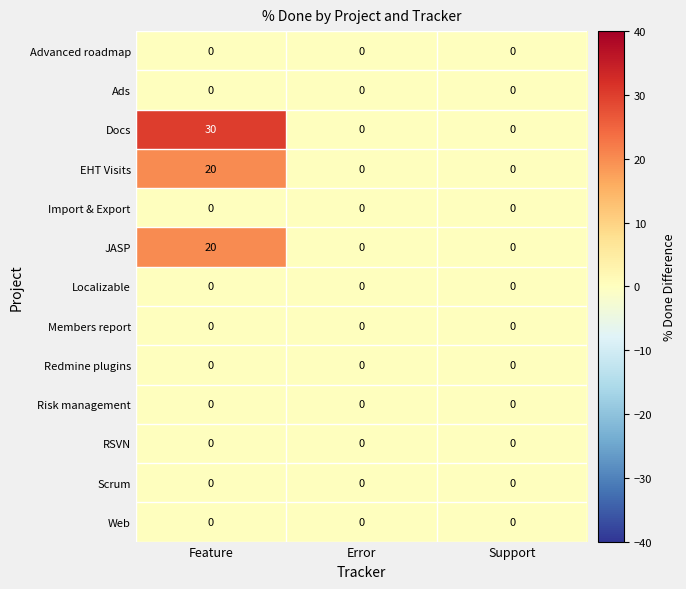

At which category is the sum across all series the highest?

Feature